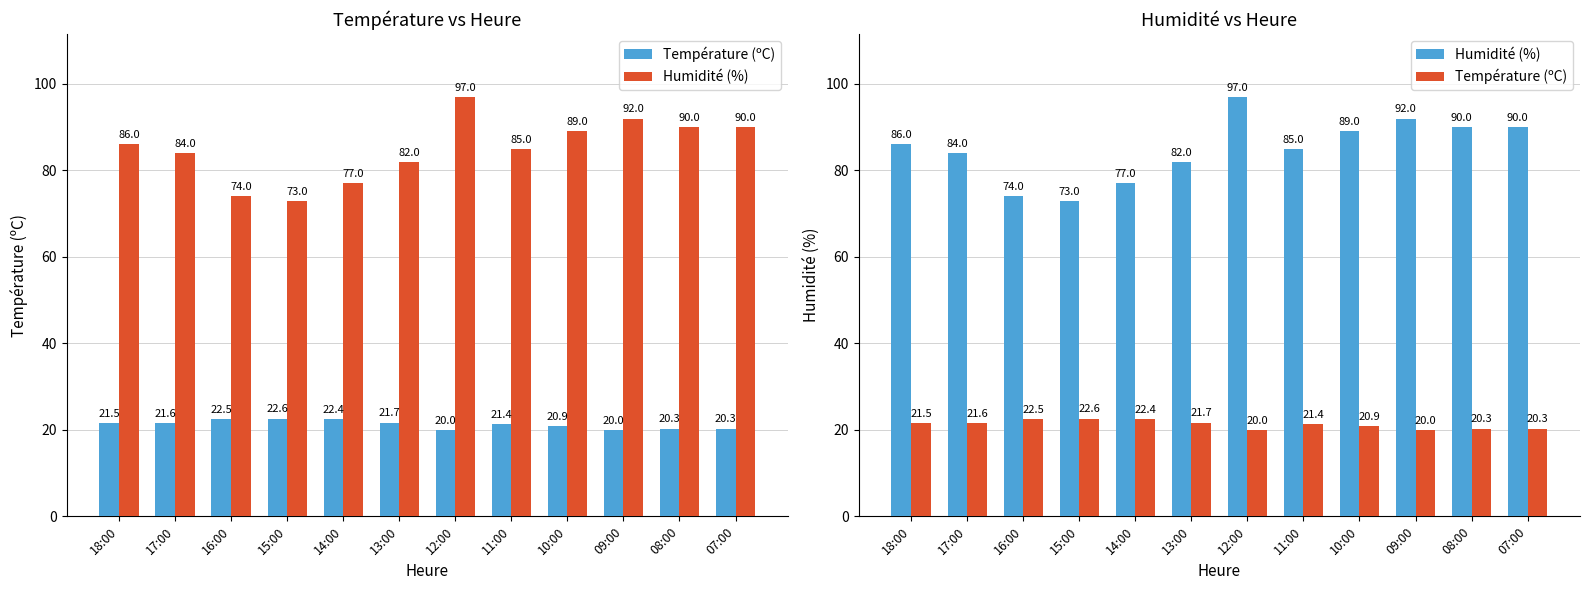

What is the spread (max minus min) of values at 18:00?

64.5